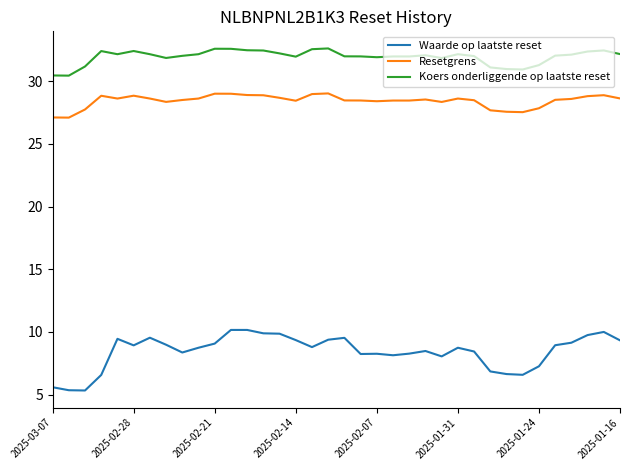

Which series has the widest spread of values?

Waarde op laatste reset